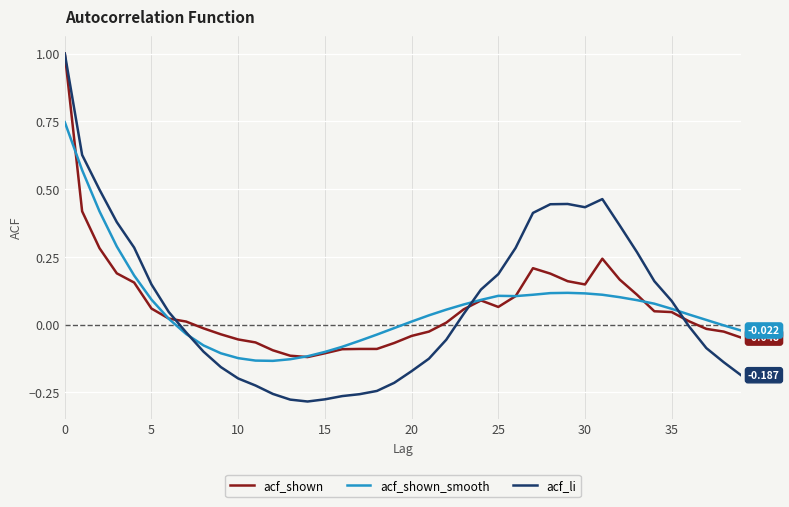

Which series has the widest spread of values?

acf_li